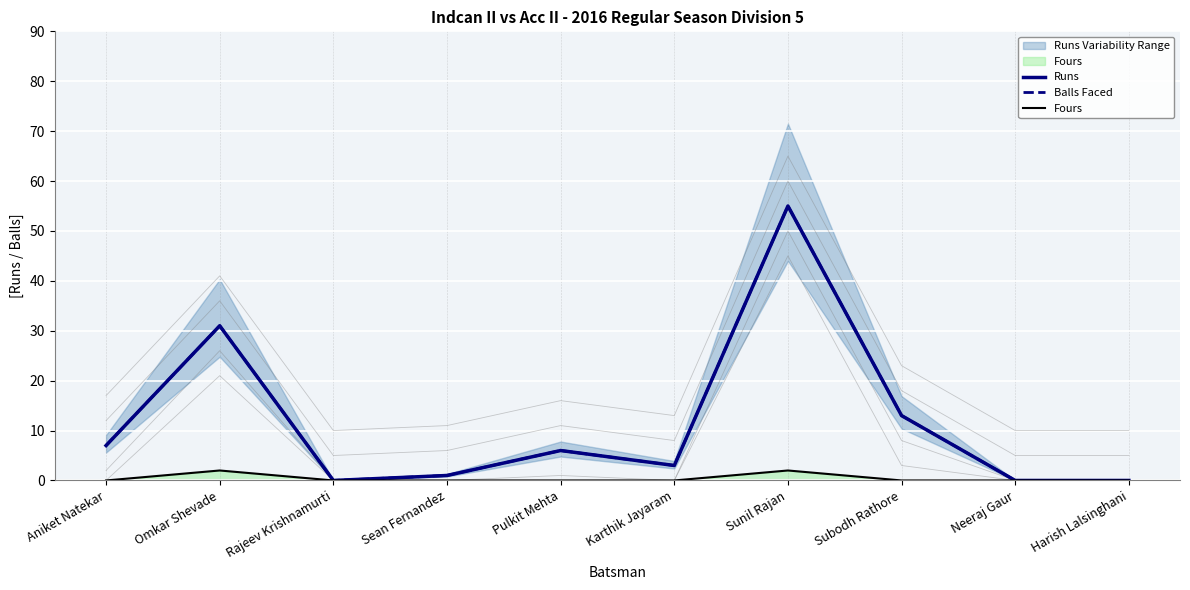

Does the chart display data point markers on the line(s)?

No